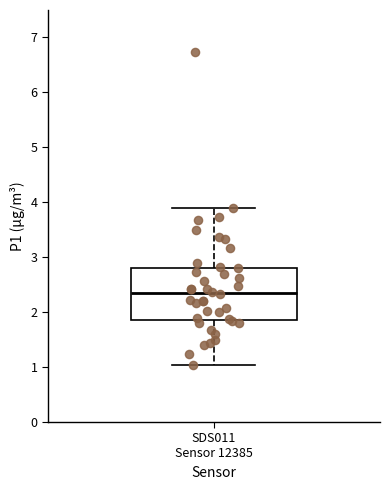

Read this box plot against the y-axis: the position of the median line, the range covered by the box, and the ends of both whiskers. The values are not printed on the chart, so give them approximately, as read against the axis.

median 2.4, box 1.9 to 2.8, whiskers 1.0 to 3.9